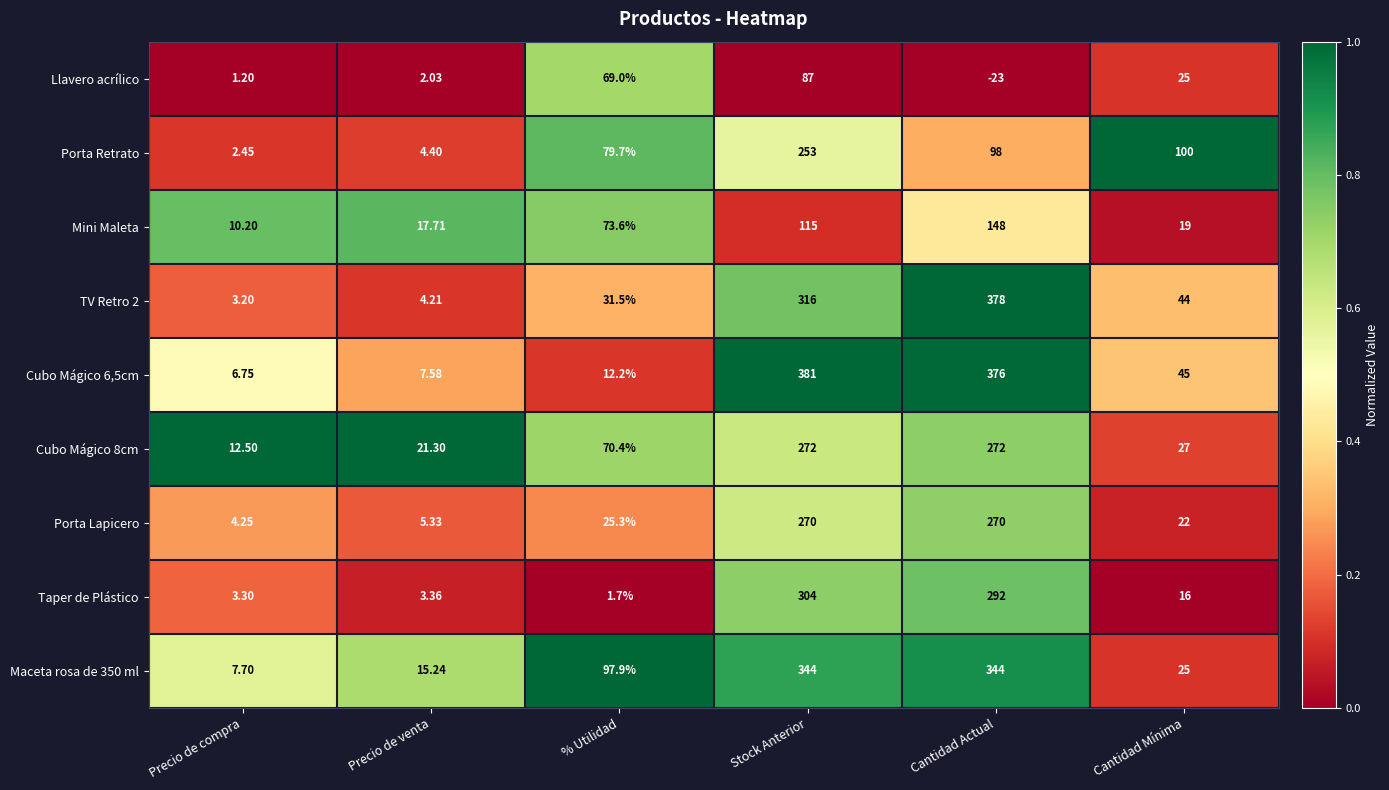

How many distinct data groups are displayed?

9